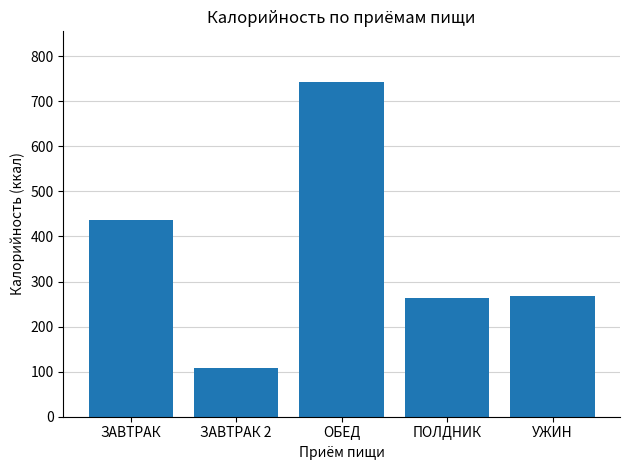

The chart shows a value of 237.6 at ОБЕД. True or false?

False